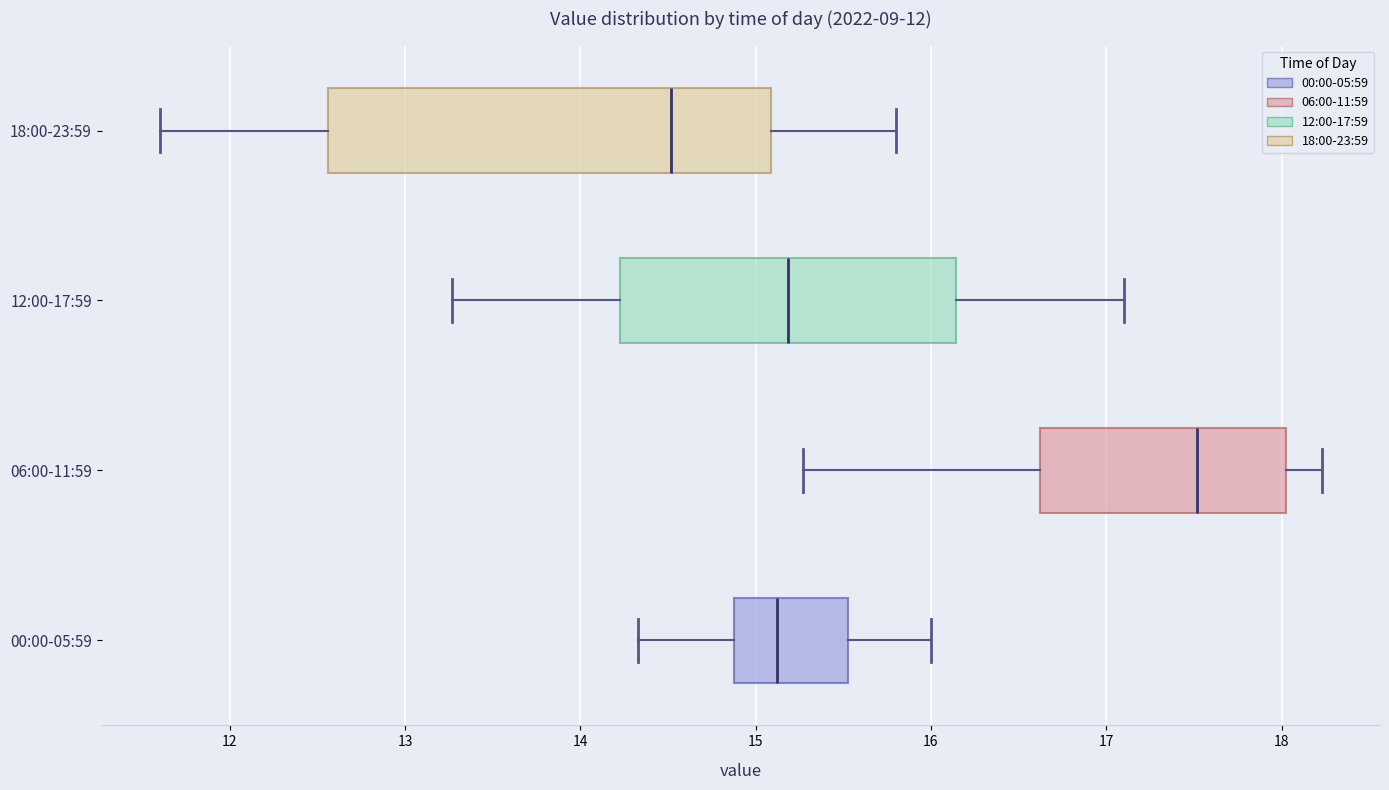

Which box has the furthest to the right median line?

06:00-11:59